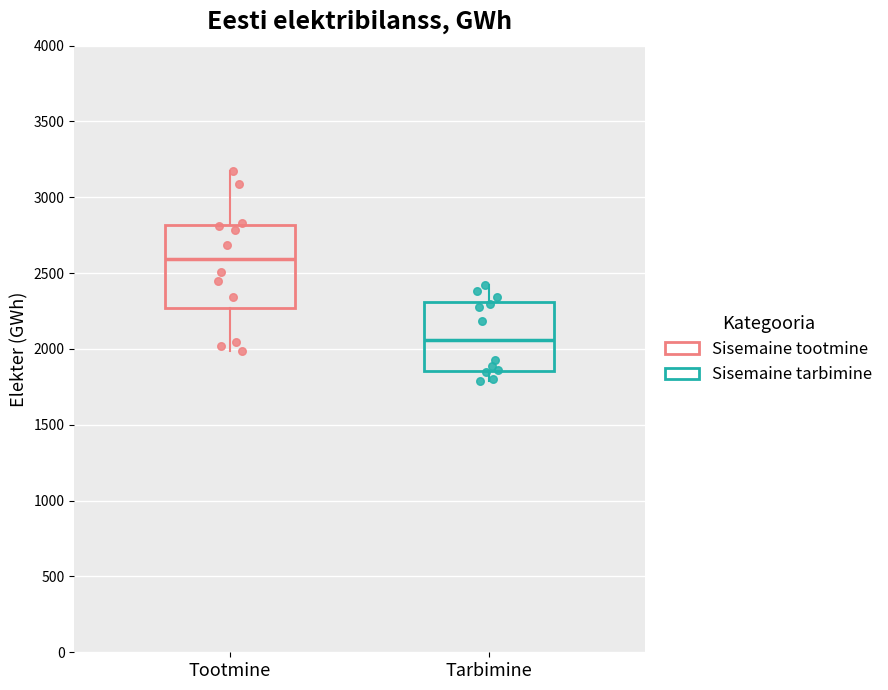

Where is the lower edge of the box for Tarbimine on the y-axis? The values are not printed on the chart, so give them approximately, as read against the axis.

1850